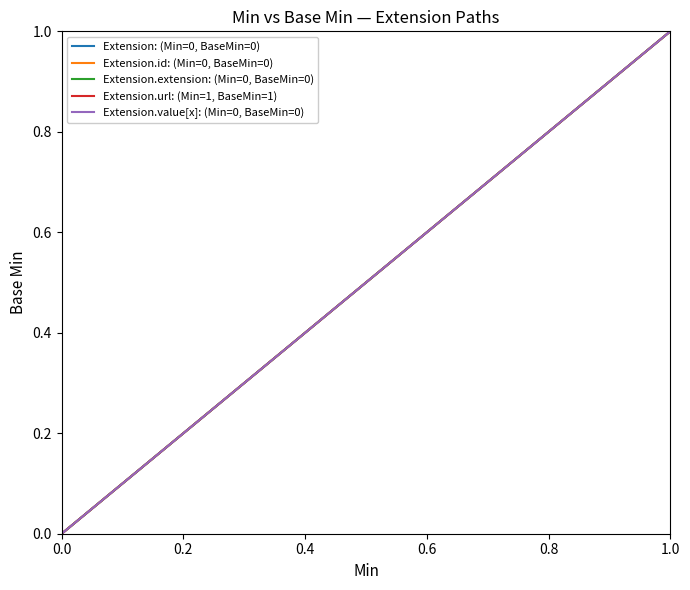

Is this an area chart (filled region under the line)?

No